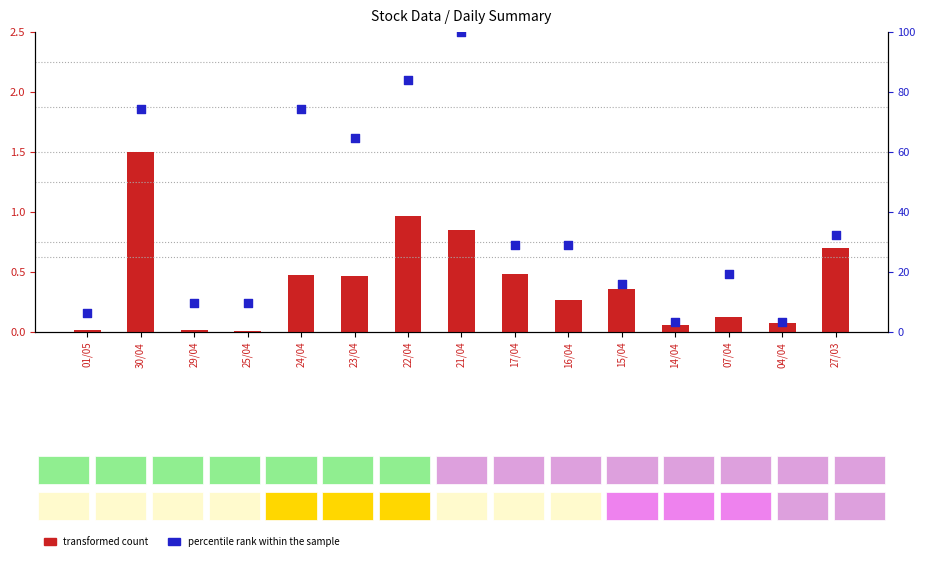

What are all the series names shown in the legend?

transformed count, percentile rank within the sample